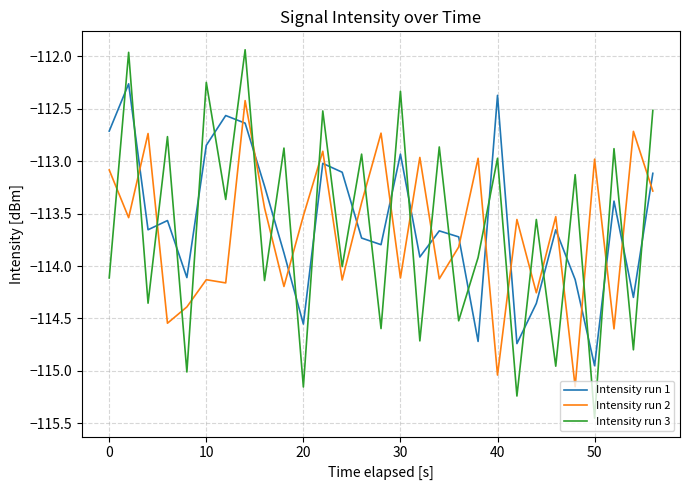

True or false: Intensity run 3 and Intensity run 1 cross at least once.

True